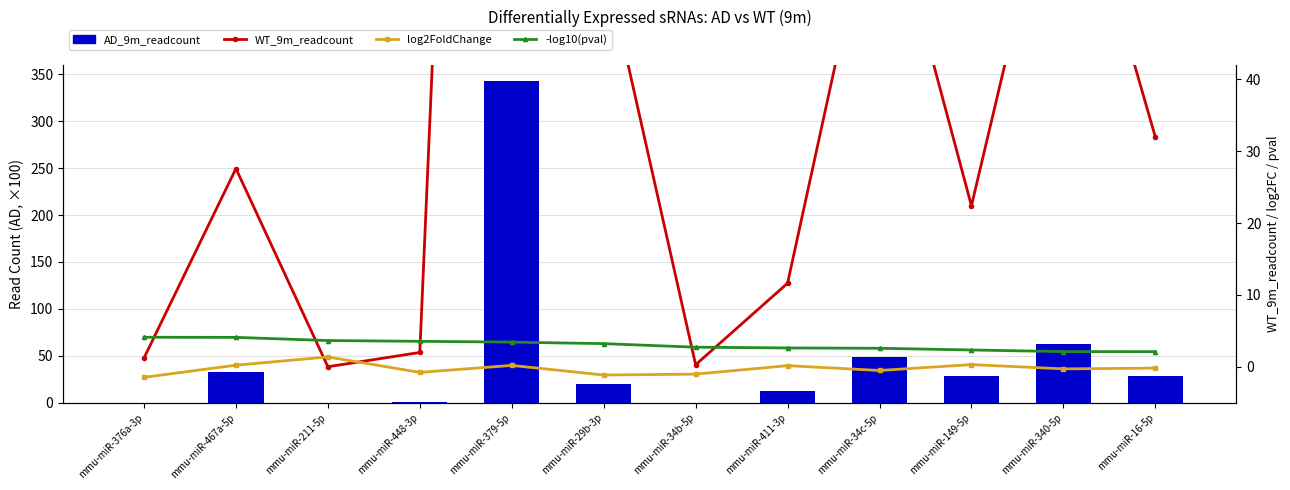

What are all the series names shown in the legend?

AD_9m_readcount, WT_9m_readcount, log2FoldChange, -log10(pval)